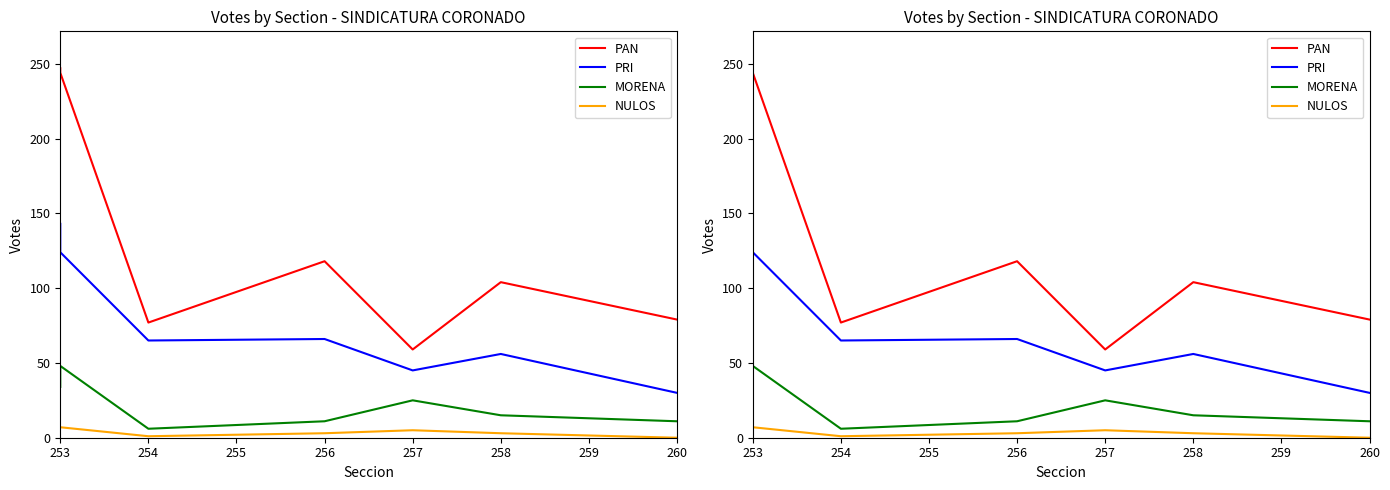

True or false: MORENA has more than 2 interior local peaks.

False